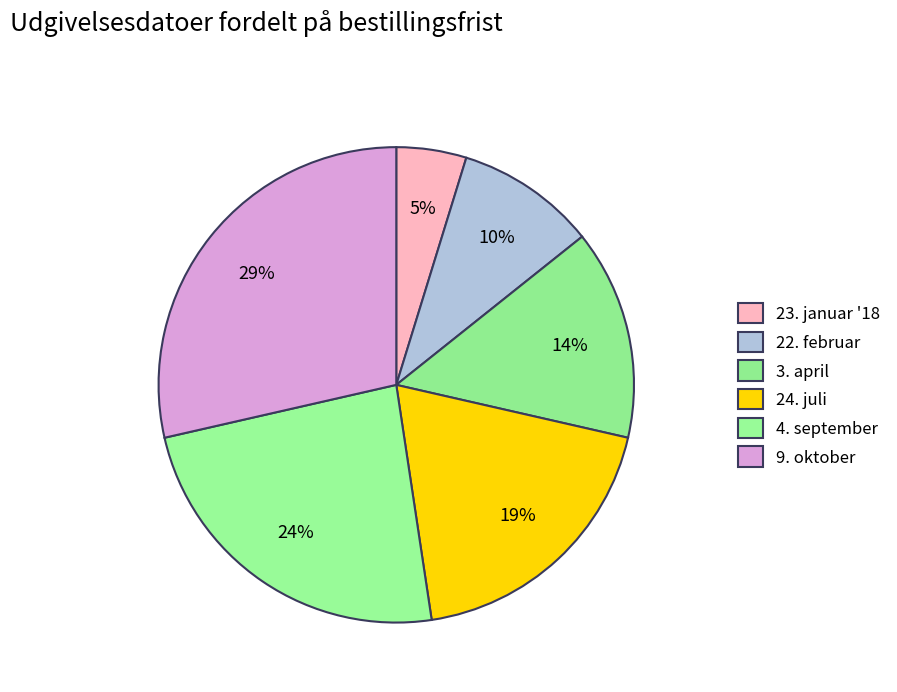

Between 22. februar and 3. april, which is larger?

3. april